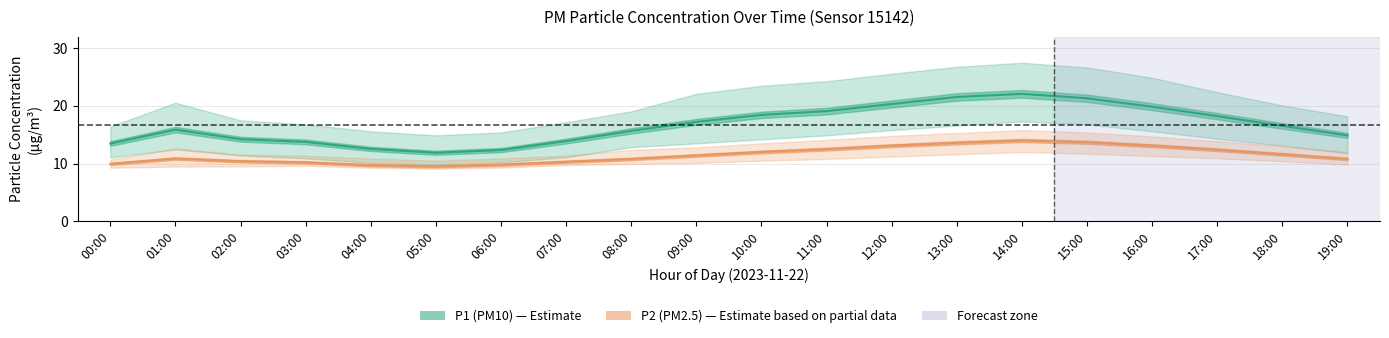

Reading right to left, transcribe all the data shown in this chart.

P1: 14.9	16.5	18.2	19.9	21.3	22.1	21.6	20.3	19.1	18.4	17.2	15.7	13.9	12.3	11.9	12.5	13.8	14.2	15.9	13.5
P1_upper: 18.2	20.1	22.4	24.9	26.7	27.5	26.8	25.6	24.3	23.5	22.1	19.1	17.2	15.4	14.9	15.6	16.8	17.5	20.6	16.4
P1_lower: 11.8	13.1	14.3	15.6	16.8	17.3	16.6	15.8	14.9	14.2	13.5	12.8	11.1	10.2	9.8	10.1	10.9	11.4	12.5	11.0
P2: 10.8	11.6	12.4	13.1	13.7	14.0	13.6	13.1	12.5	12.0	11.4	10.8	10.3	9.8	9.5	9.7	10.2	10.4	10.9	9.9
P2_upper: 12.0	13.0	13.9	14.7	15.4	15.8	15.3	14.8	14.1	13.5	12.8	12.4	11.4	10.9	10.5	10.9	11.4	11.6	12.6	10.7
P2_lower: 9.8	10.4	10.9	11.3	11.7	12.0	11.6	11.2	10.8	10.5	10.1	9.9	9.7	9.3	9.1	9.3	9.6	9.5	9.5	9.3